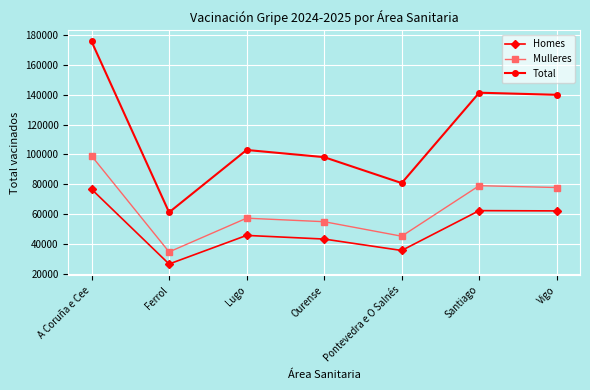

At which category is the sum across all series the highest?

A Coruña e Cee